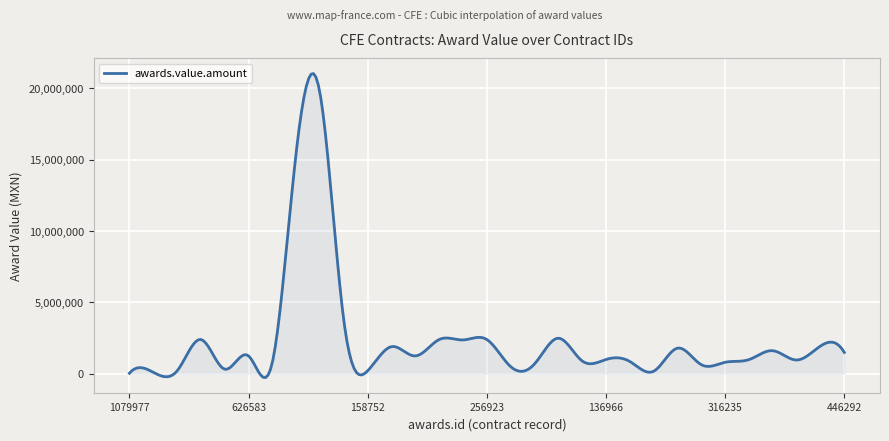

What is the greatest value displayed?

21031052.8